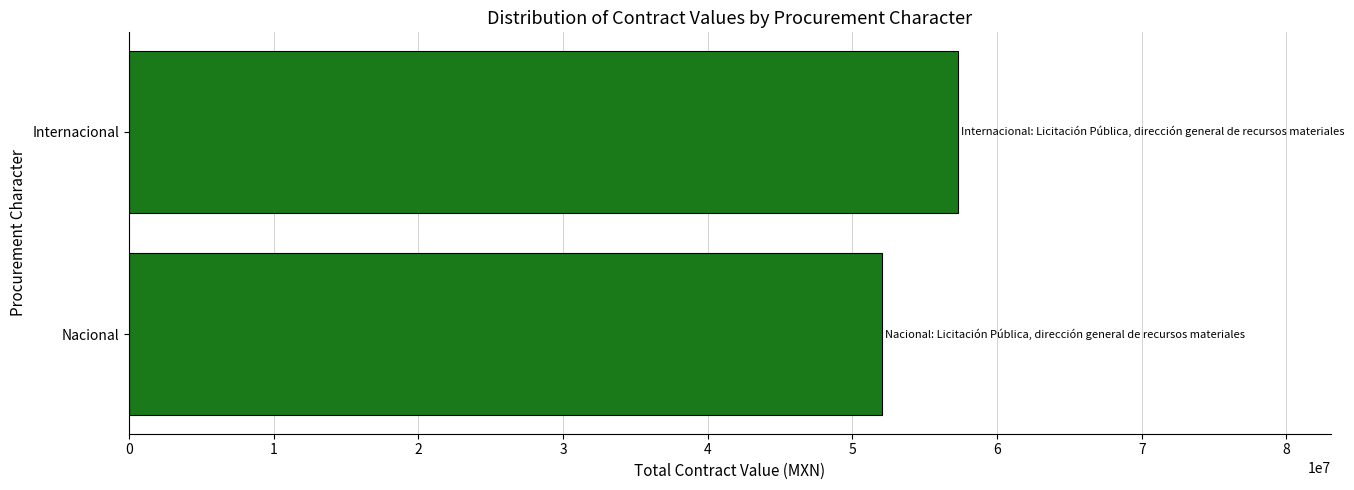

How many bars are there in total?

2